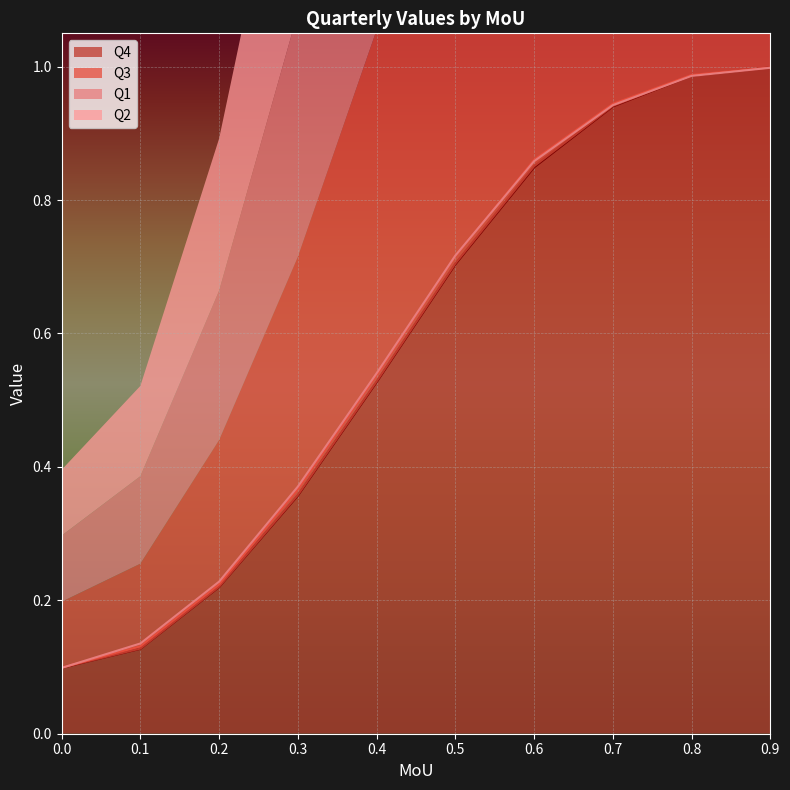

Between which two adjacent categories do Q2 and Q1 first intersect?

0.0 and 0.1